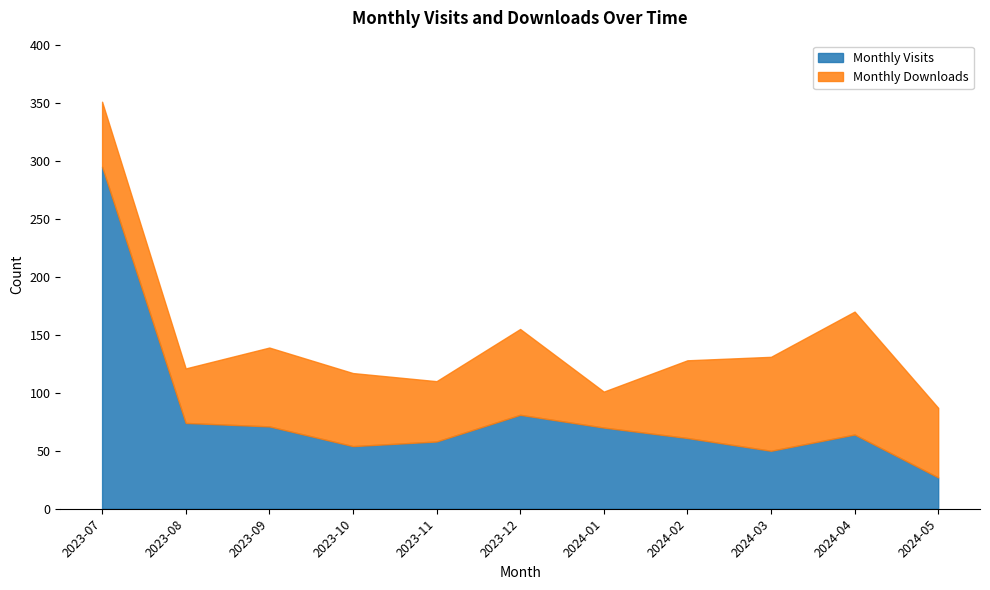

What is the minimum value shown in the chart?

27